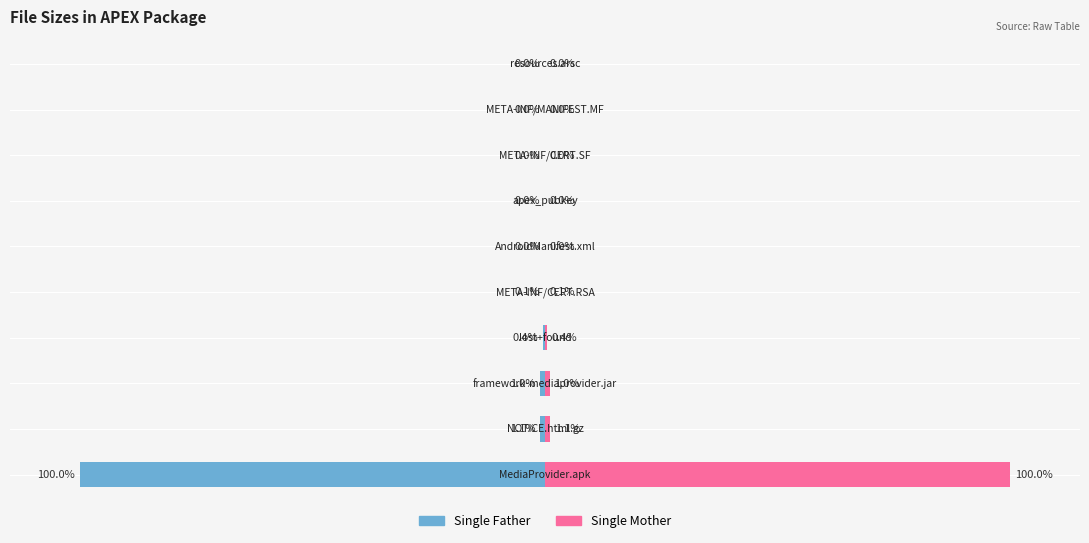

Between 2 and 7, which series saw the biggest shift?

Single Father